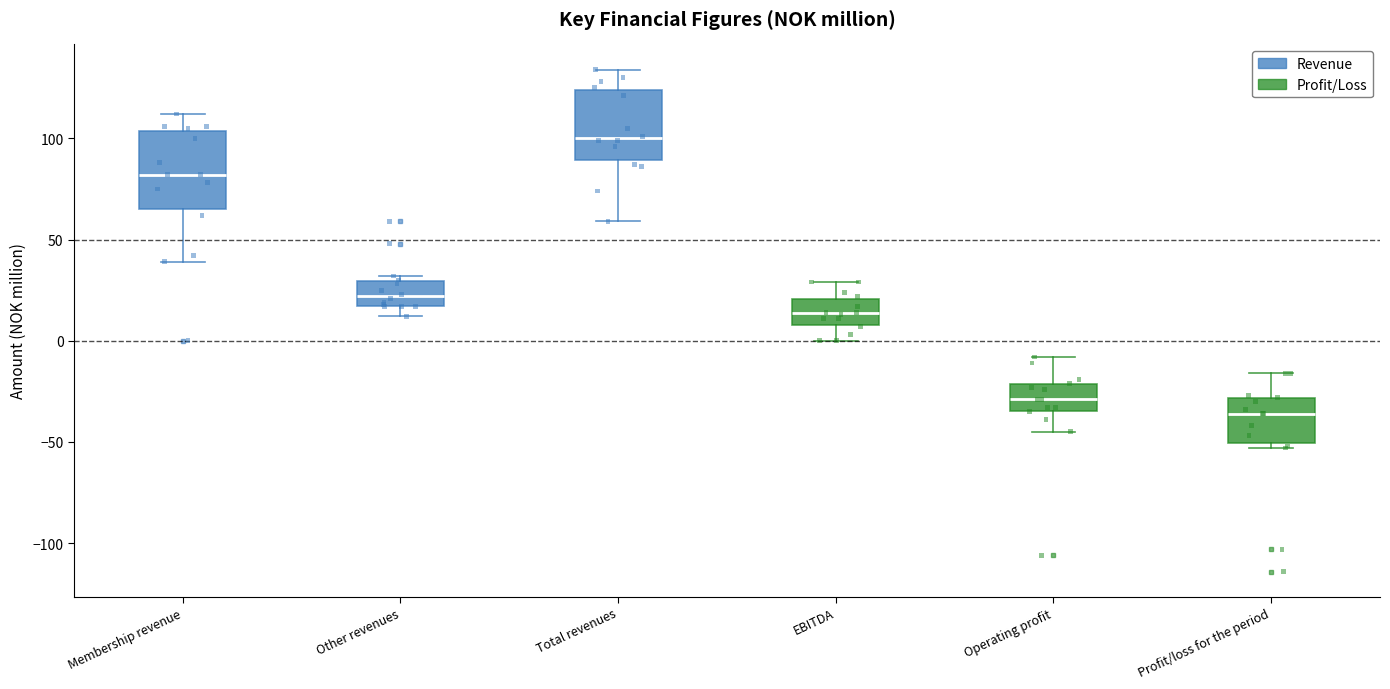

Reading left to right, read every box against the y-axis: the position of its median line, the range the box covers, and the ends of its whiskers. The values are not printed on the chart, so give them approximately, as read against the axis.

Membership revenue: median 80, box 65 to 105, whiskers 40 to 110
Other revenues: median 20, box 15 to 30, whiskers 10 to 30 (just above the box's upper edge)
Total revenues: median 100, box 90 to 125, whiskers 60 to 135
EBITDA: median 15, box 10 to 20, whiskers 0 to 30
Operating profit: median -30, box -35 to -20, whiskers -45 to -10
Profit/loss for the period: median -35, box -50 to -30, whiskers -55 to -15